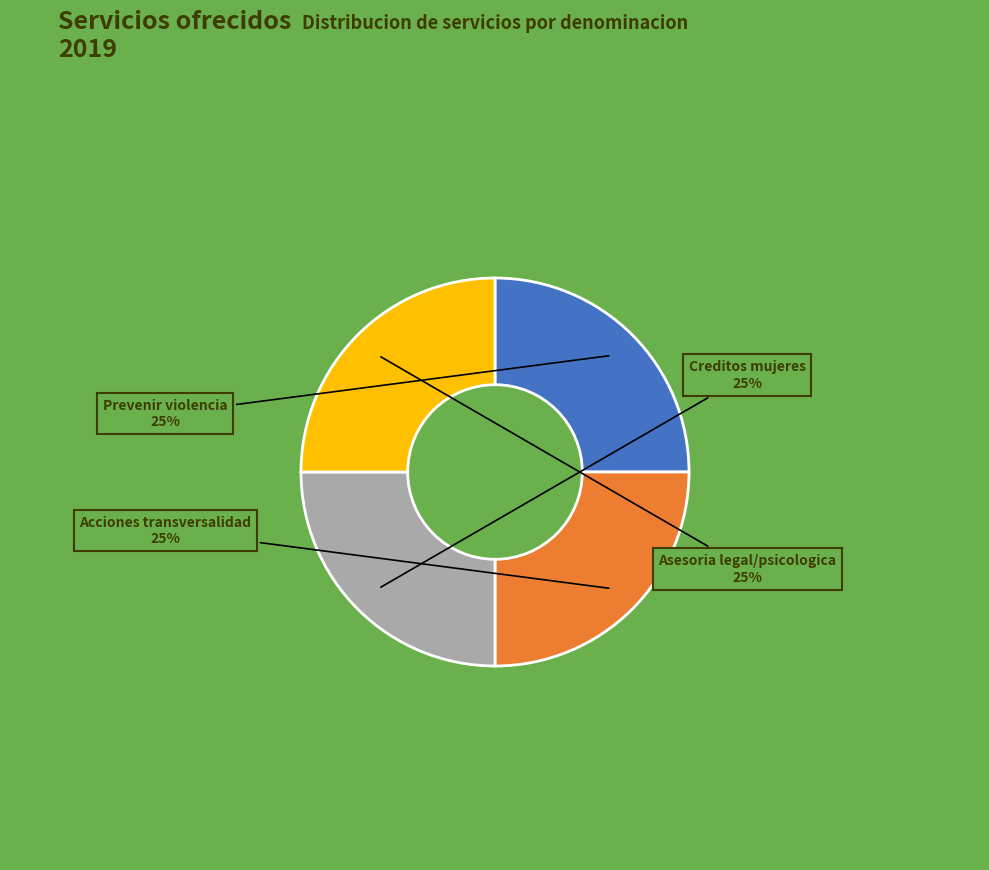

Is there a majority slice in this chart?

No